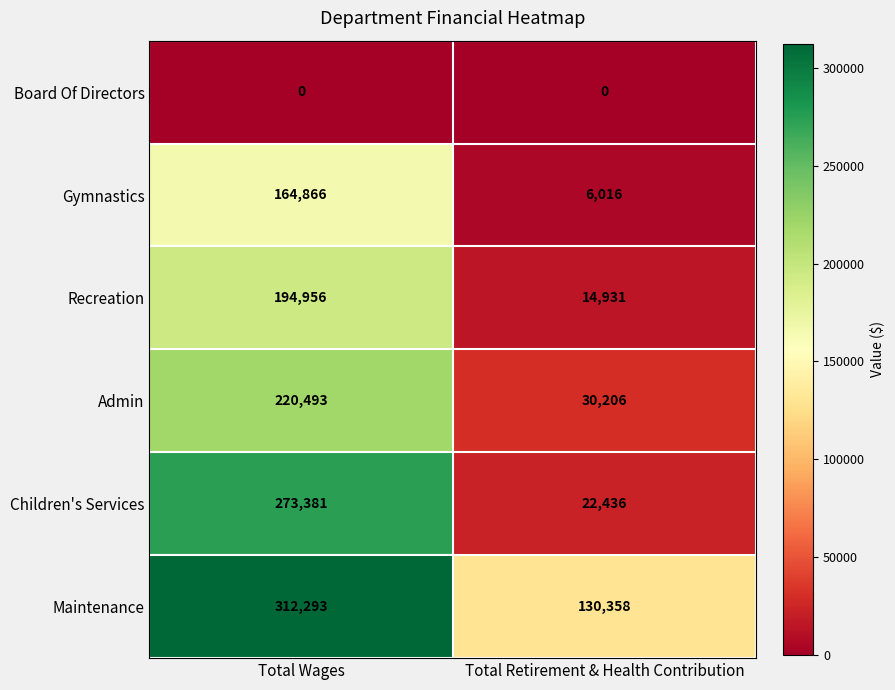

At which category is the sum across all series the highest?

Total Wages